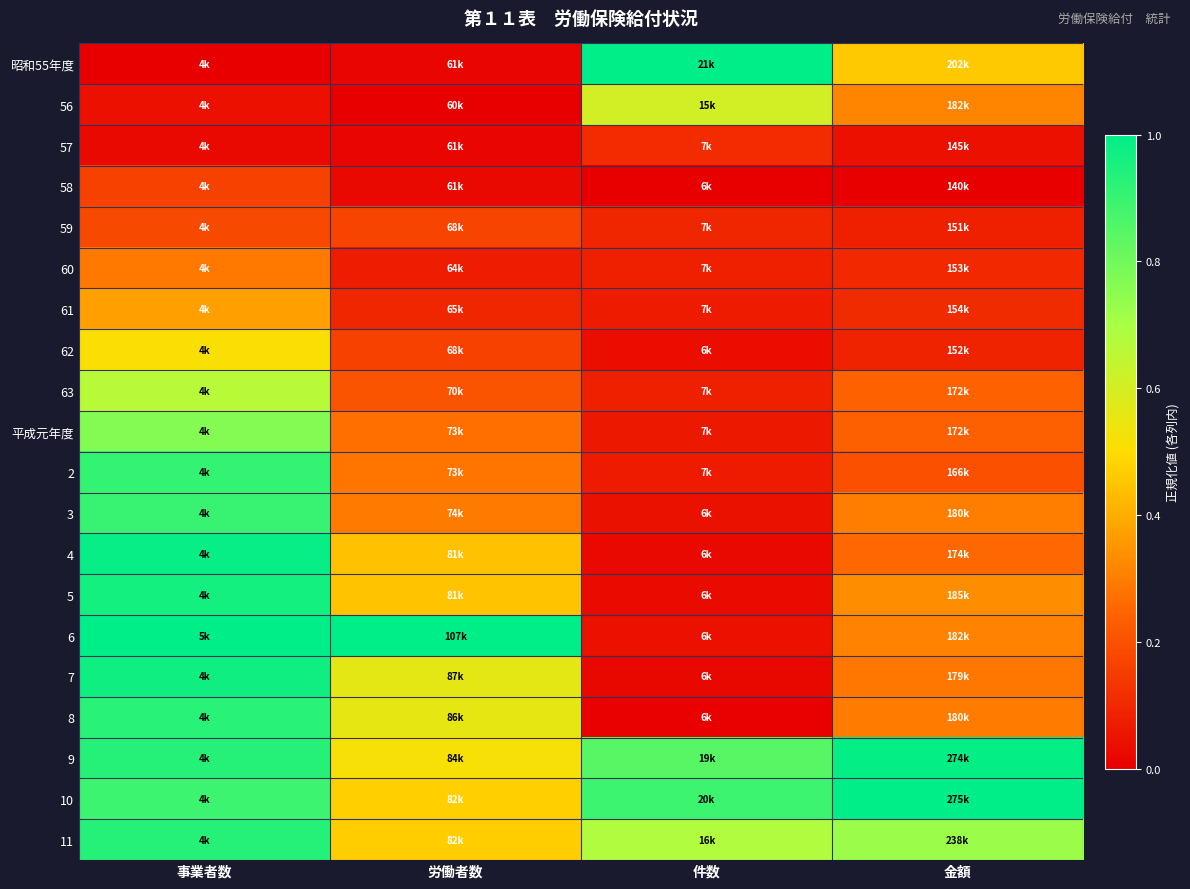

Reading right to left, transcribe all the data shown in this chart.

昭和55年度: 金額=0.5	件数=1.0	労働者数=0.0	事業者数=0.0
56: 金額=0.3	件数=0.6	労働者数=0.0	事業者数=0.0
57: 金額=0.0	件数=0.1	労働者数=0.0	事業者数=0.0
58: 金額=0.0	件数=0.0	労働者数=0.0	事業者数=0.2
59: 金額=0.1	件数=0.1	労働者数=0.2	事業者数=0.2
60: 金額=0.1	件数=0.1	労働者数=0.1	事業者数=0.3
61: 金額=0.1	件数=0.1	労働者数=0.1	事業者数=0.4
62: 金額=0.1	件数=0.0	労働者数=0.2	事業者数=0.5
63: 金額=0.2	件数=0.1	労働者数=0.2	事業者数=0.7
平成元年度: 金額=0.2	件数=0.1	労働者数=0.3	事業者数=0.8
2: 金額=0.2	件数=0.1	労働者数=0.3	事業者数=0.9
3: 金額=0.3	件数=0.0	労働者数=0.3	事業者数=0.9
4: 金額=0.3	件数=0.0	労働者数=0.4	事業者数=1.0
5: 金額=0.3	件数=0.0	労働者数=0.4	事業者数=1.0
6: 金額=0.3	件数=0.0	労働者数=1.0	事業者数=1.0
7: 金額=0.3	件数=0.0	労働者数=0.6	事業者数=1.0
8: 金額=0.3	件数=0.0	労働者数=0.6	事業者数=0.9
9: 金額=1.0	件数=0.8	労働者数=0.5	事業者数=0.9
10: 金額=1.0	件数=0.9	労働者数=0.5	事業者数=0.9
11: 金額=0.7	件数=0.7	労働者数=0.5	事業者数=0.9